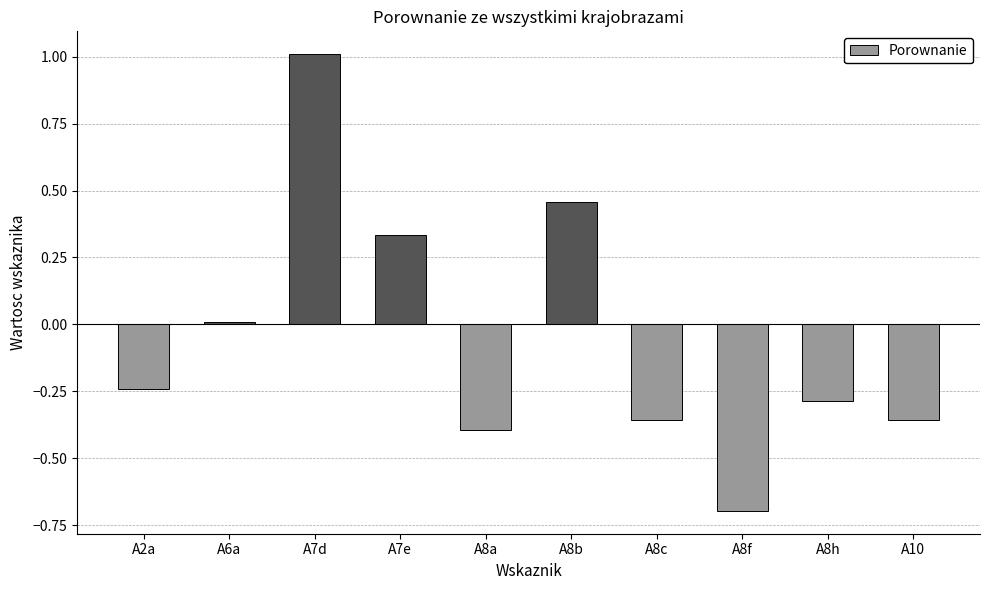

What is the difference between the maximum and minimum values?

1.7